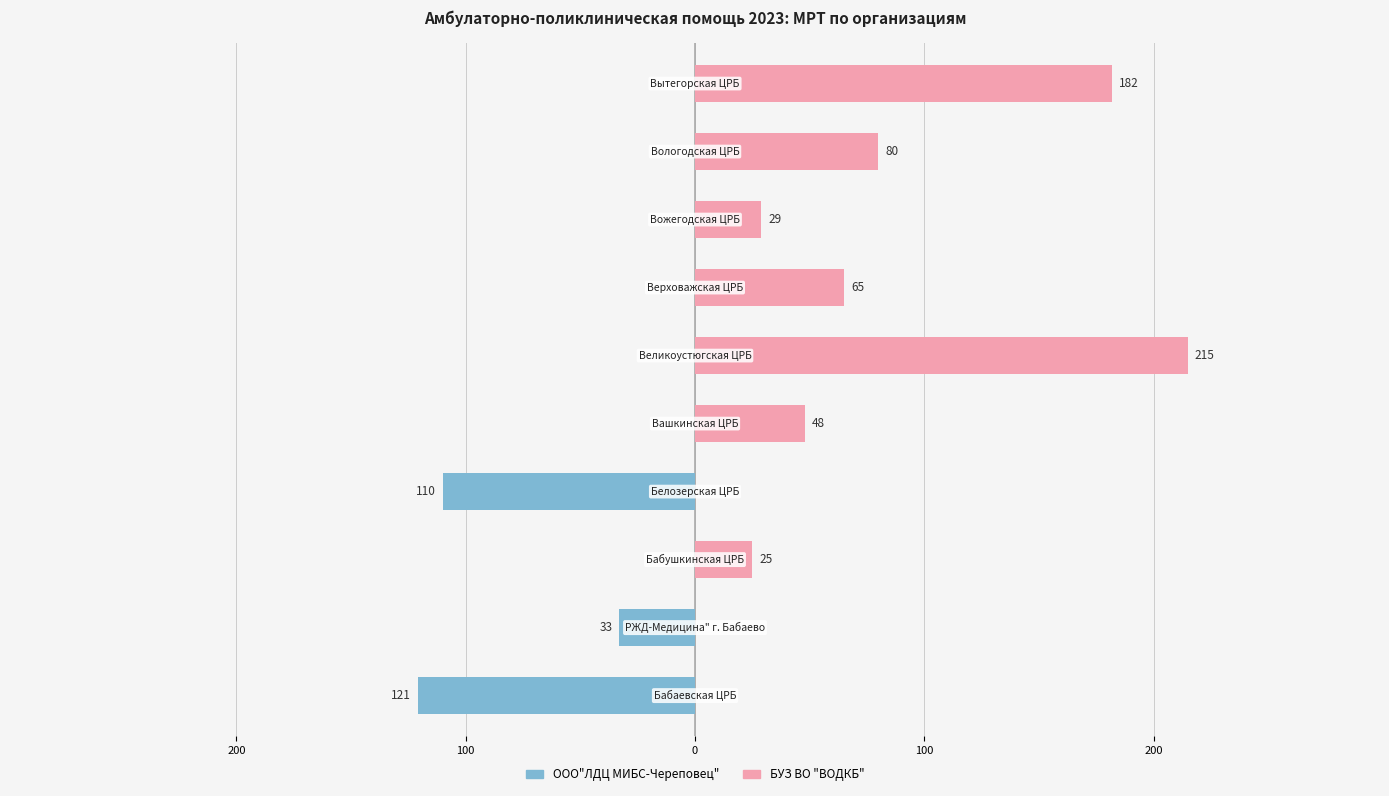

Reading right to left, extract all data points from this chart.

ООО"ЛДЦ МИБС-Череповец": 0	0	0	0	0	0	-110	0	-33	-121
БУЗ ВО "ВОДКБ": 182	80	29	65	215	48	0	25	0	0